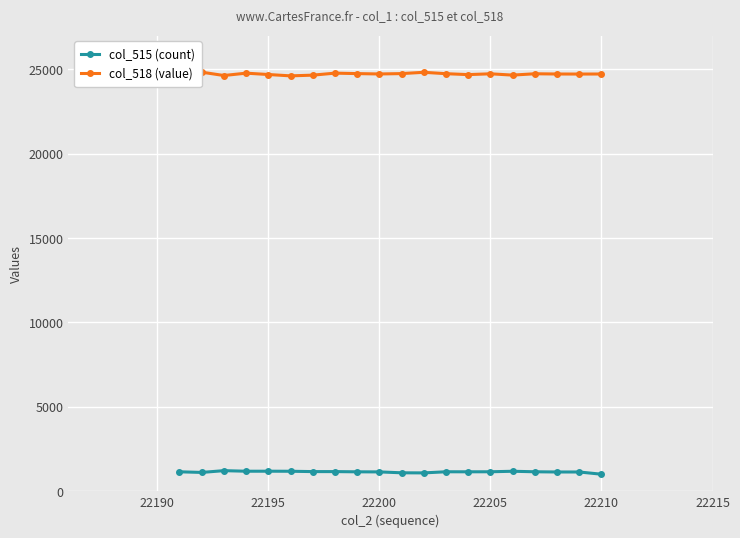

What is the average value of the col_515 (count) series?

1151